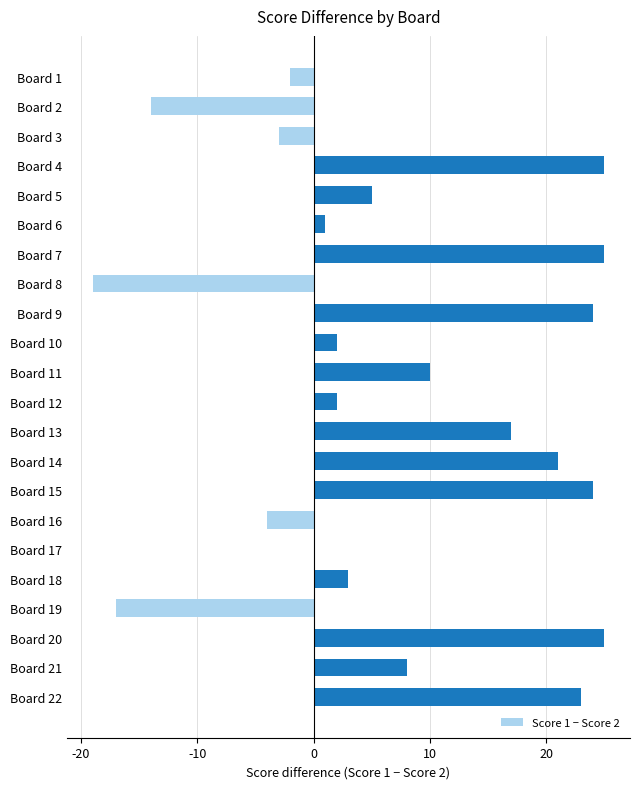

Which has a higher value, Board 13 or Board 15?

Board 15